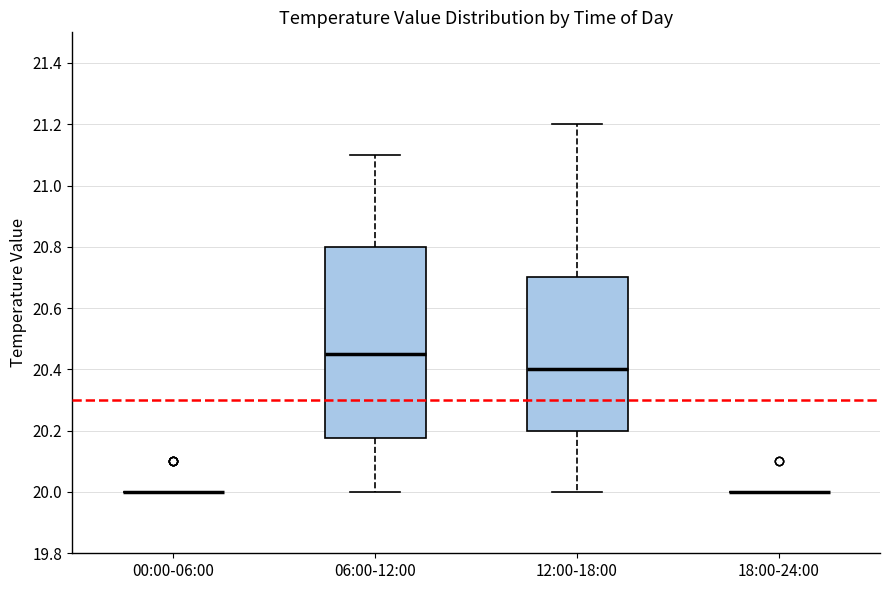

Reading left to right, transcribe this box plot: for each box, give where its median line is, the range the box spans, and where its two whiskers end, as read against the y-axis. The values are not printed on the chart, so give them approximately, as read against the axis.

00:00-06:00: box collapsed to a line at 20.00, whiskers 20.00 to 20.00
06:00-12:00: median 20.46, box 20.18 to 20.80, whiskers 20.00 to 21.10
12:00-18:00: median 20.40, box 20.20 to 20.70, whiskers 20.00 to 21.20
18:00-24:00: box collapsed to a line at 20.00, whiskers 20.00 to 20.00